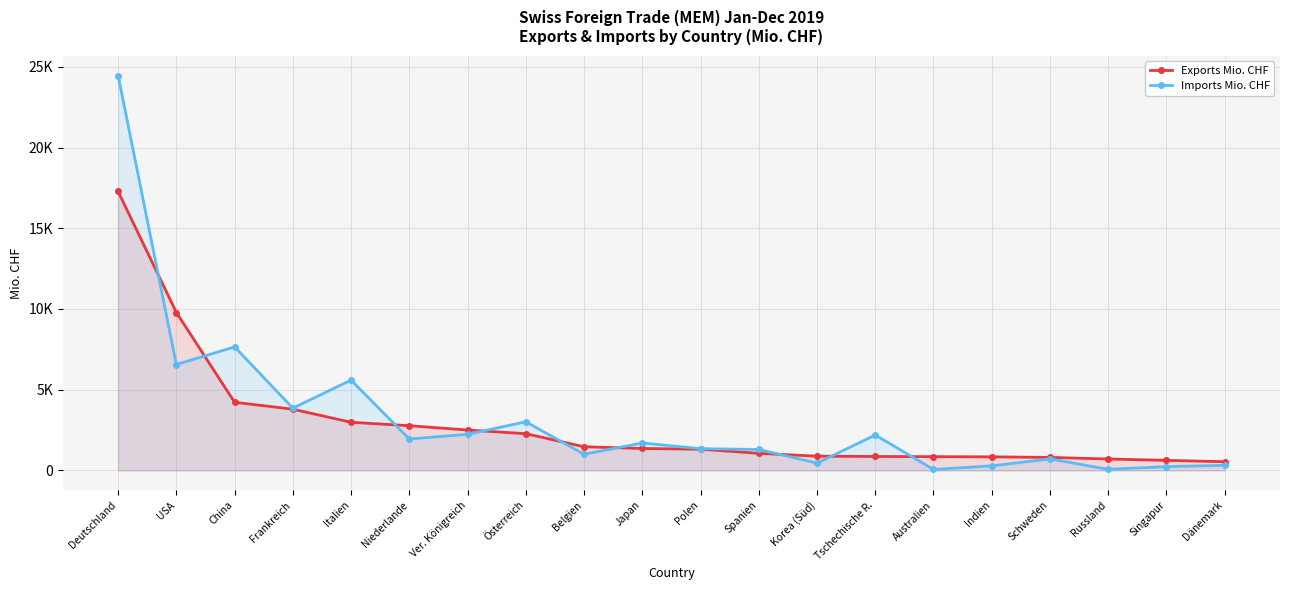

What is the difference between the second highest and minimum values in the Imports Mio. CHF series?

7586.7